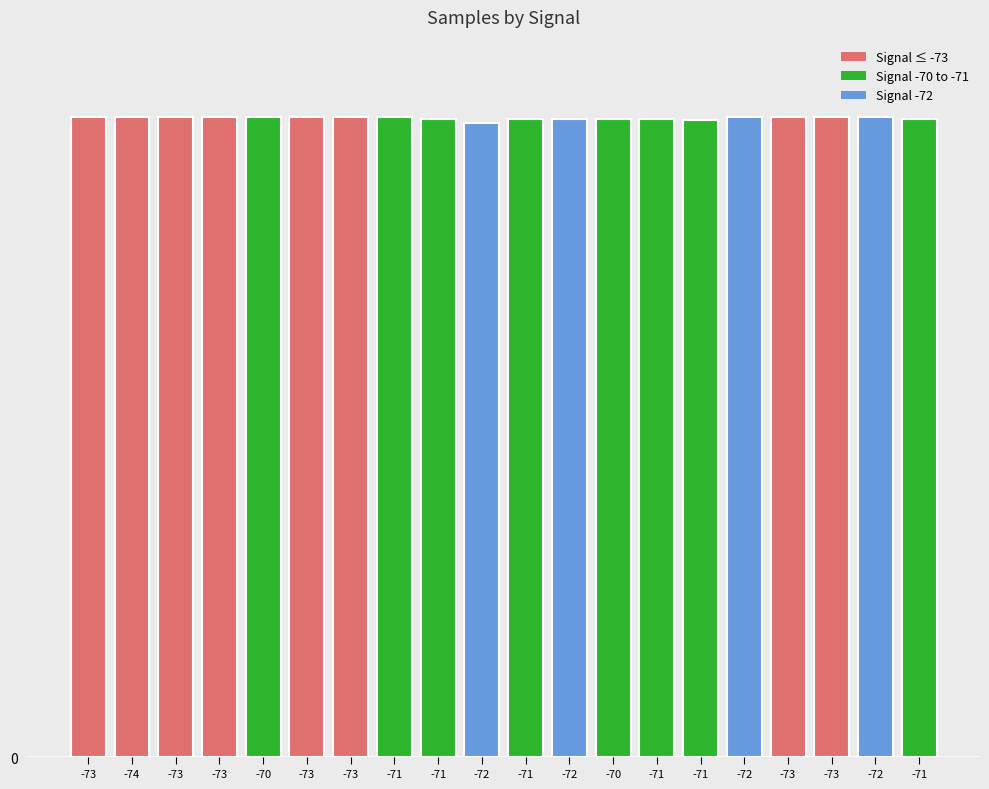

What is the label of the 5th bar from the right?

-72